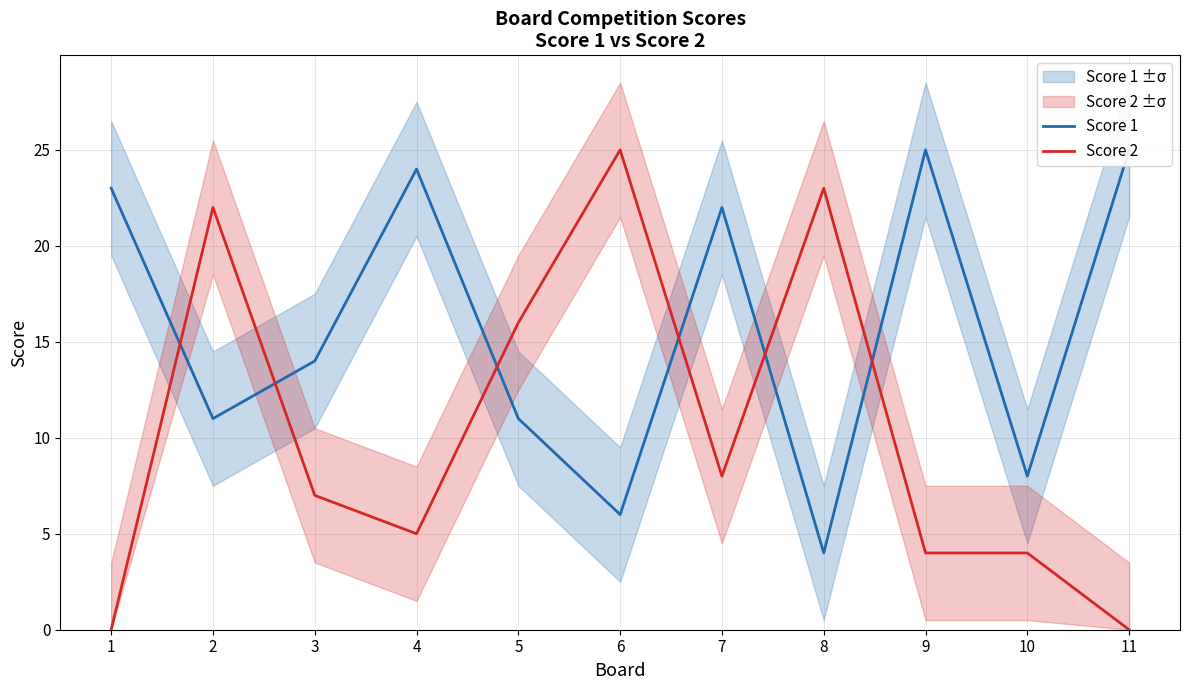

Reading left to right, list all the values displayed in this chart.

Score 1: 1=23	2=11	3=14	4=24	5=11	6=6	7=22	8=4	9=25	10=8	11=25
Score 2: 1=0	2=22	3=7	4=5	5=16	6=25	7=8	8=23	9=4	10=4	11=0